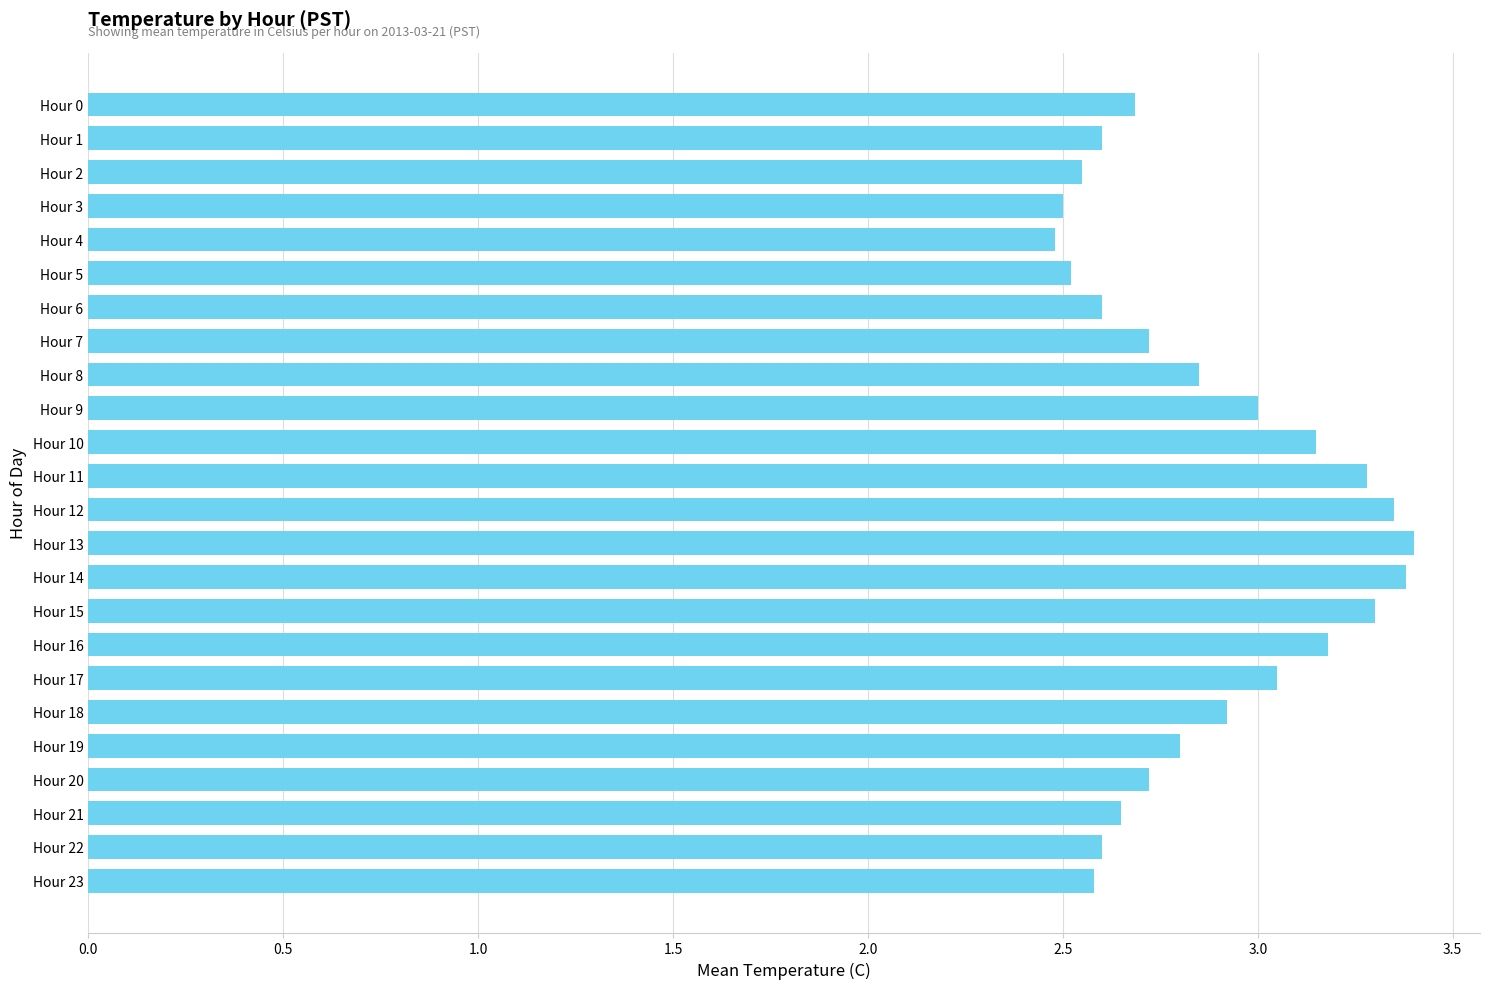

What is the value of the 12th bar from the top?

3.3